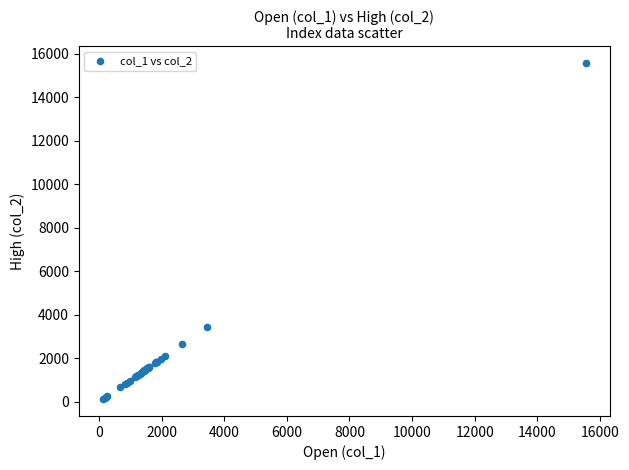

What Y value in the scatter plot is closest to 7846?

3444.4